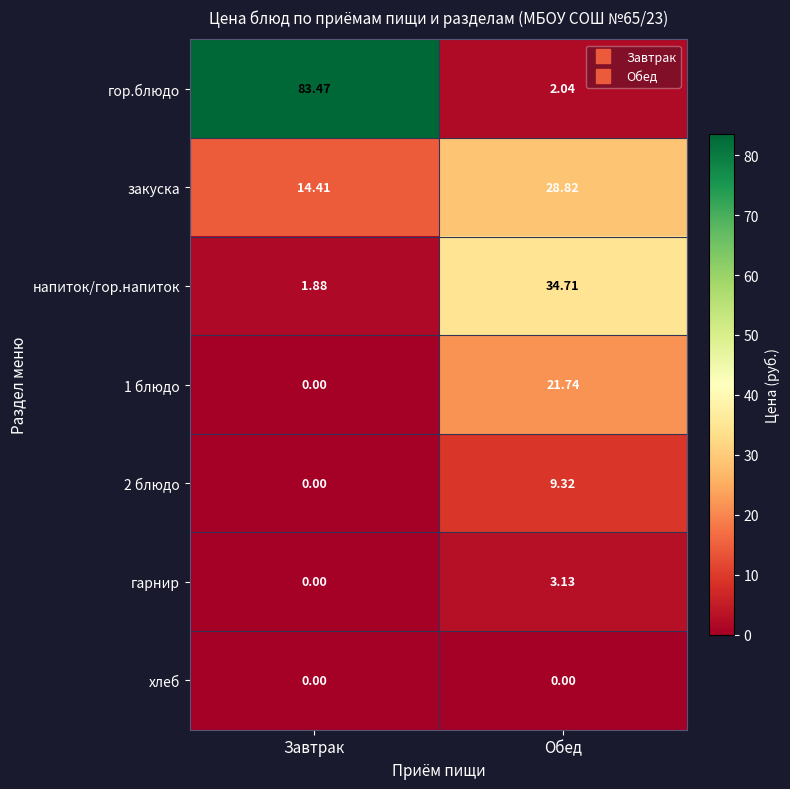

Which series has the largest range (max minus min)?

гор.блюдо